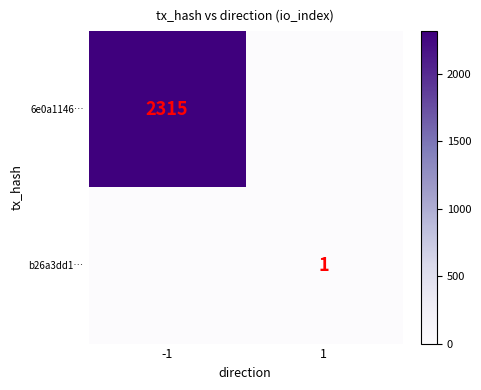

What is the sum of the b26a3dd1… values at -1 and 1?

1